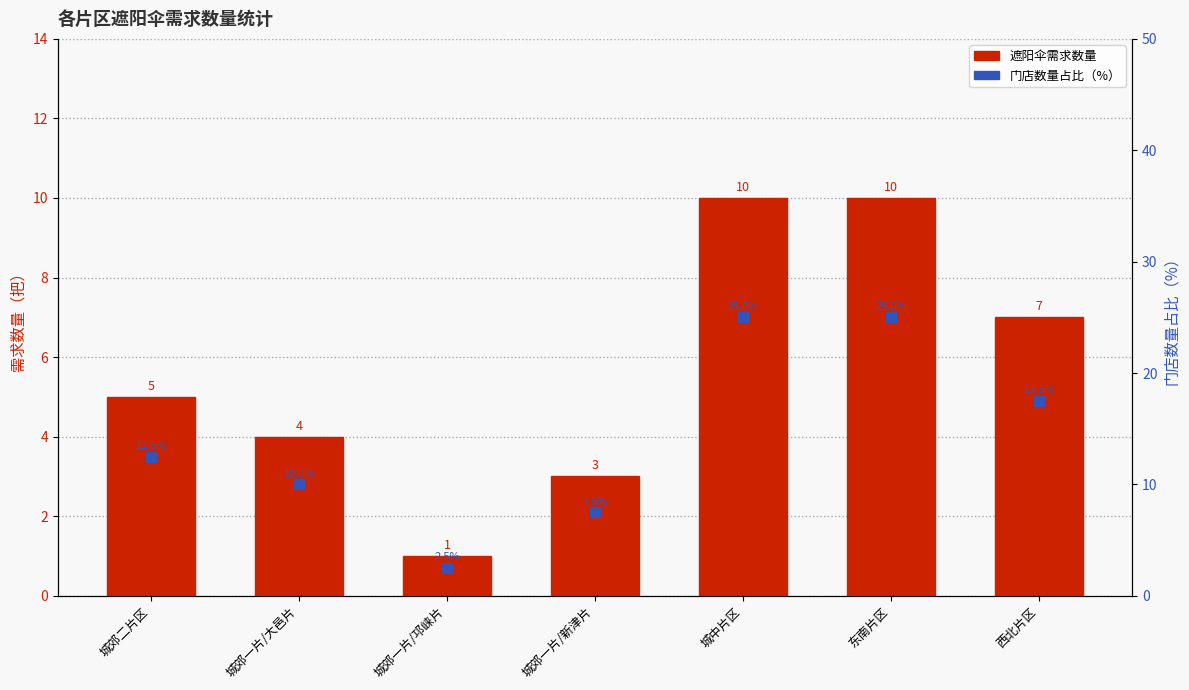

Which series has the largest total across all categories?

门店数量占比（%）